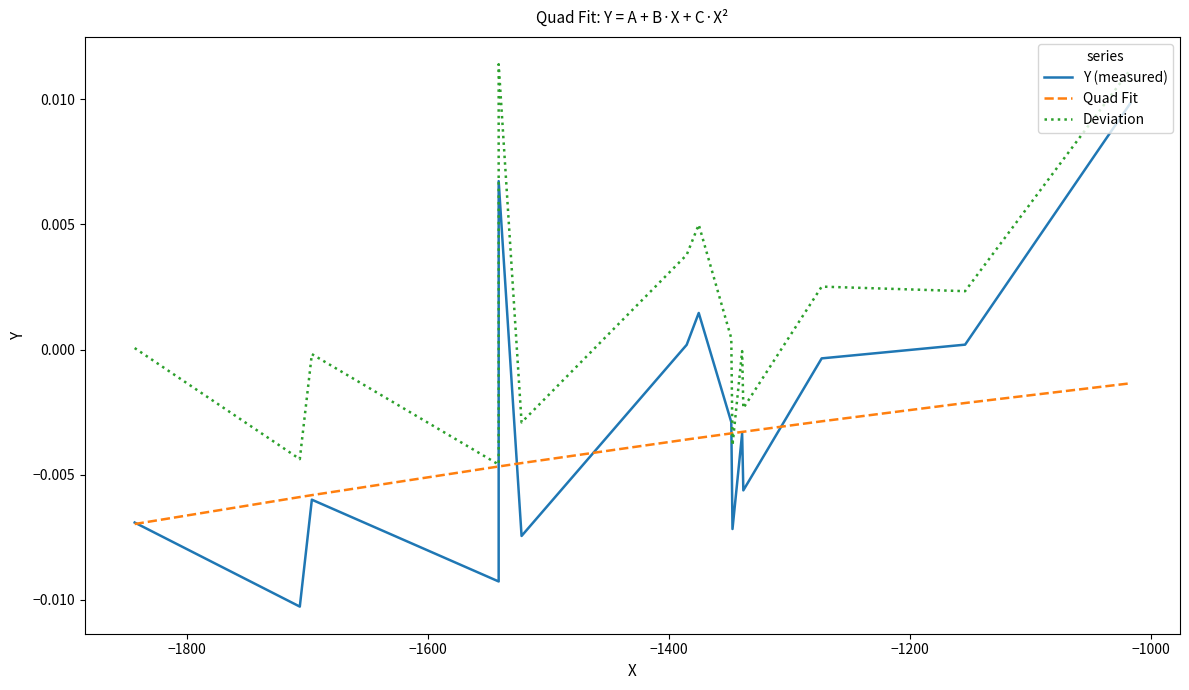

What are all the series names shown in the legend?

Y (measured), Quad Fit, Deviation